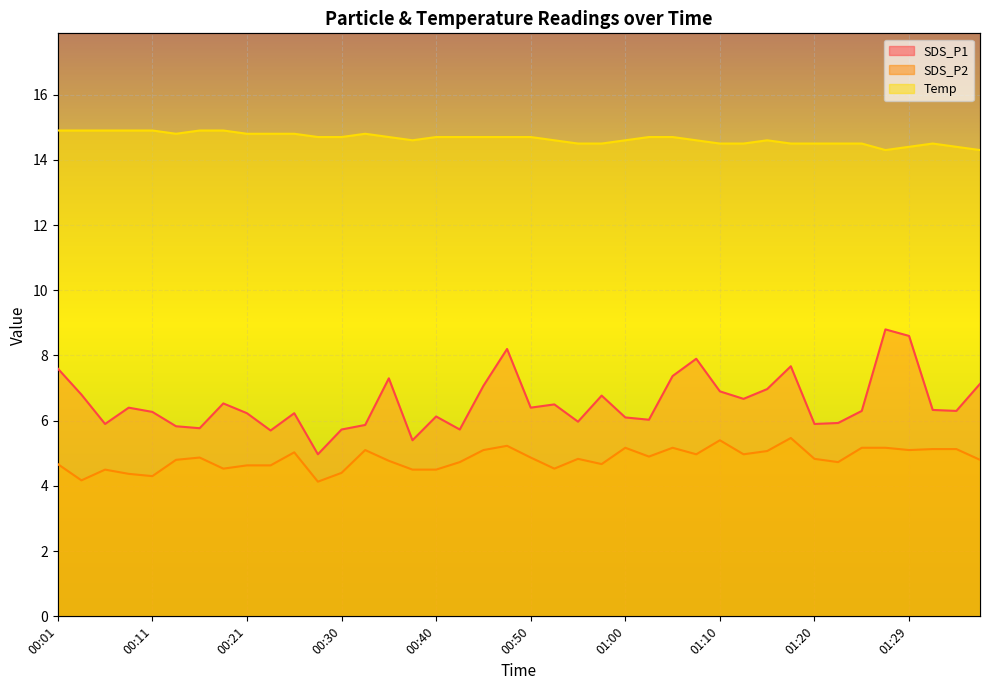

At which label is Temp closest to 14?

01:27